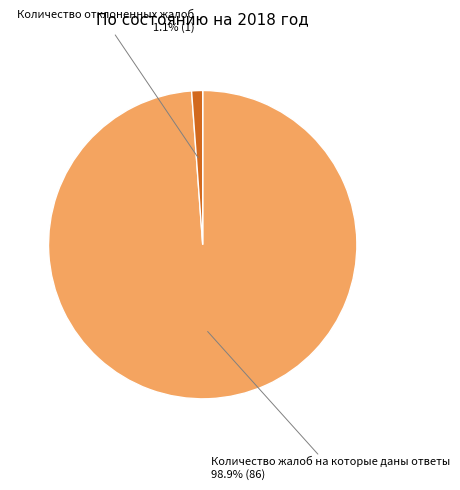

Does any single category account for the majority?

Yes